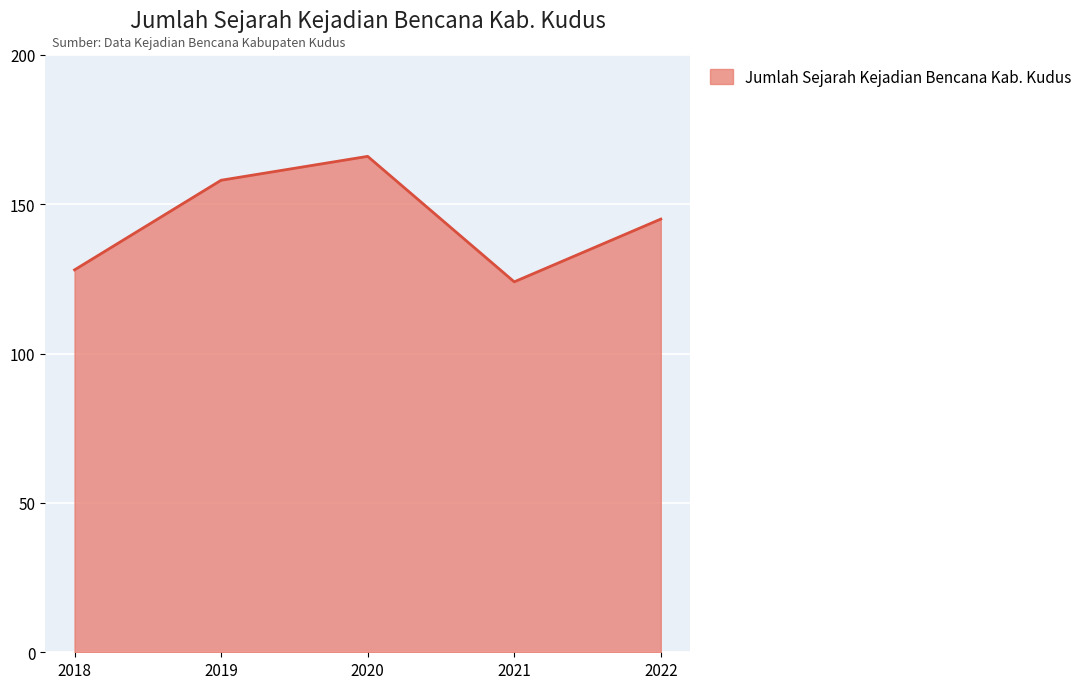

Reading left to right, what are all the values shown in this chart?

128	158	166	124	145